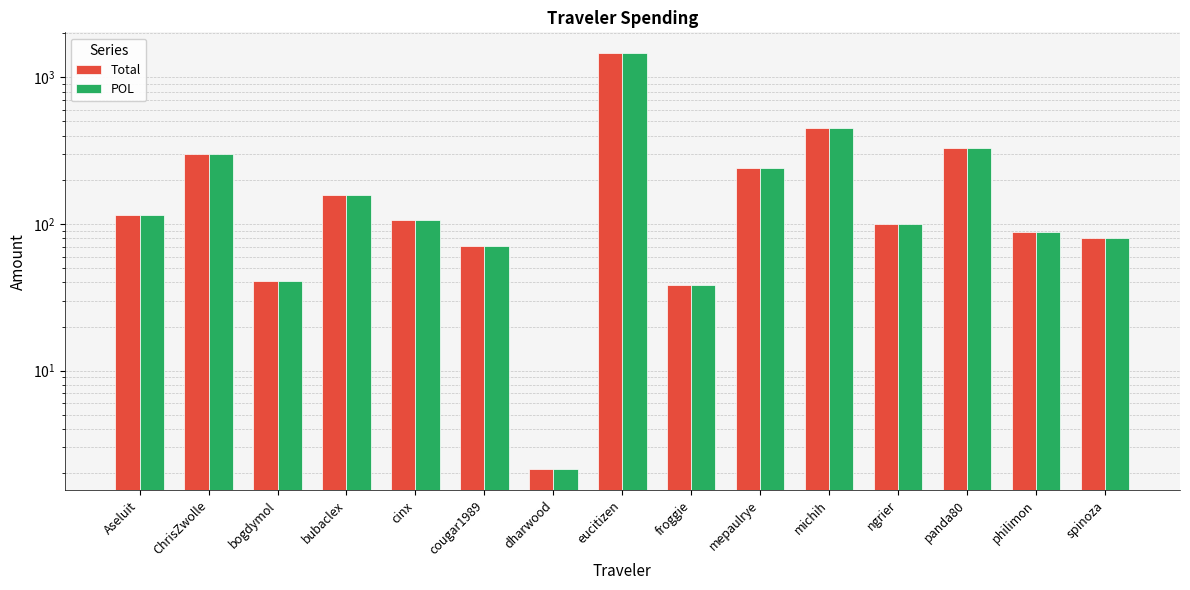

Which series has the largest total across all categories?

Total